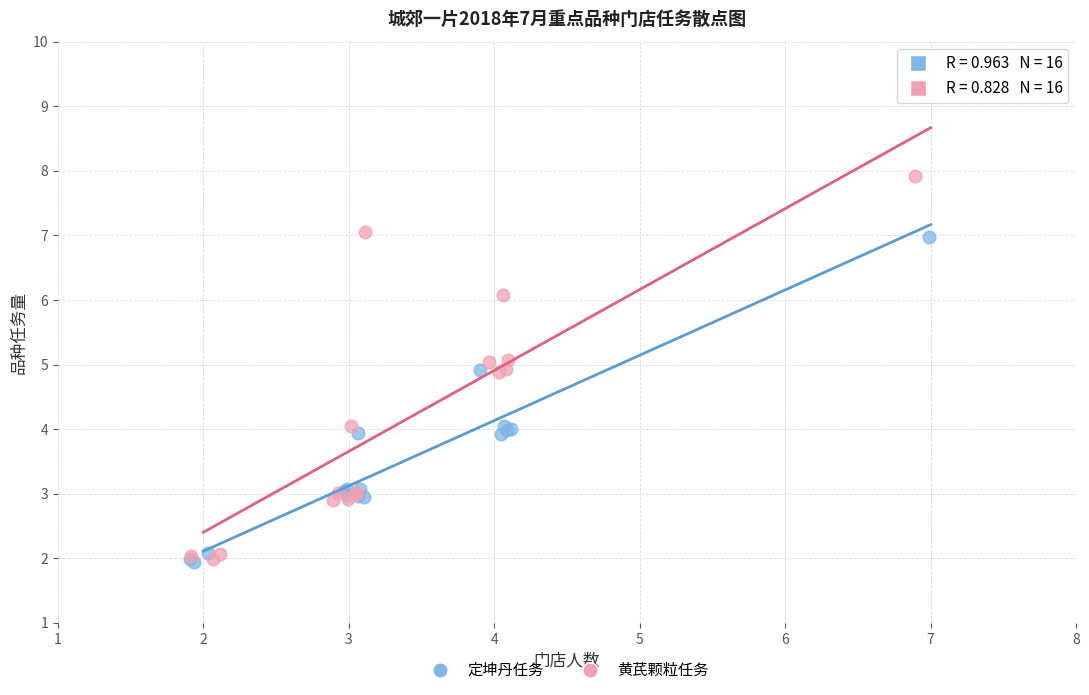

Which series has the largest Y range (max minus min)?

黄芪颗粒任务